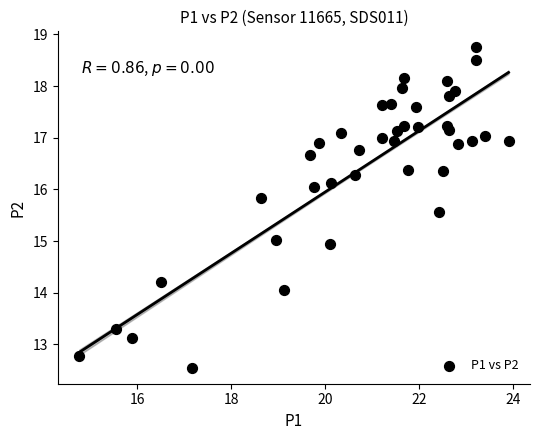

What is the range of Y values (max minus min)?

6.2